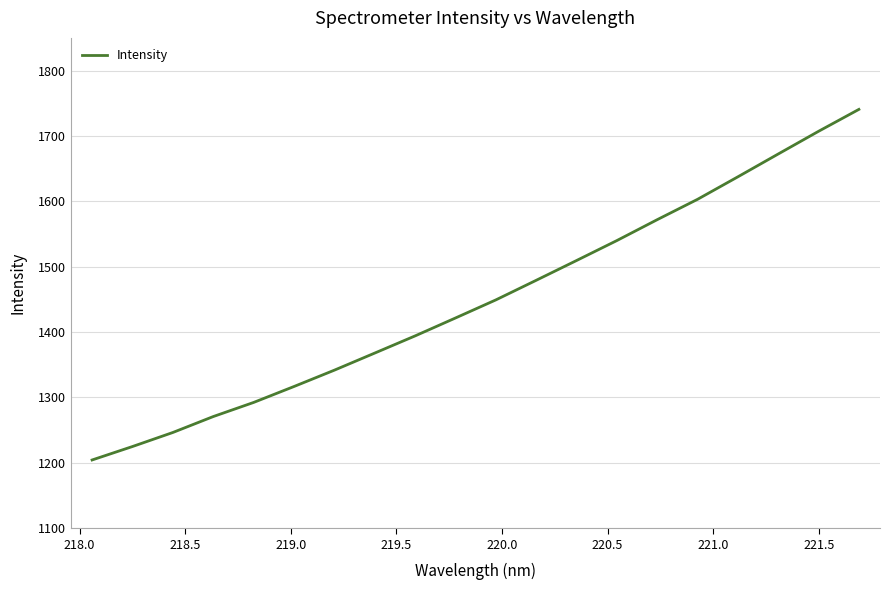

Is this an area chart (filled region under the line)?

No